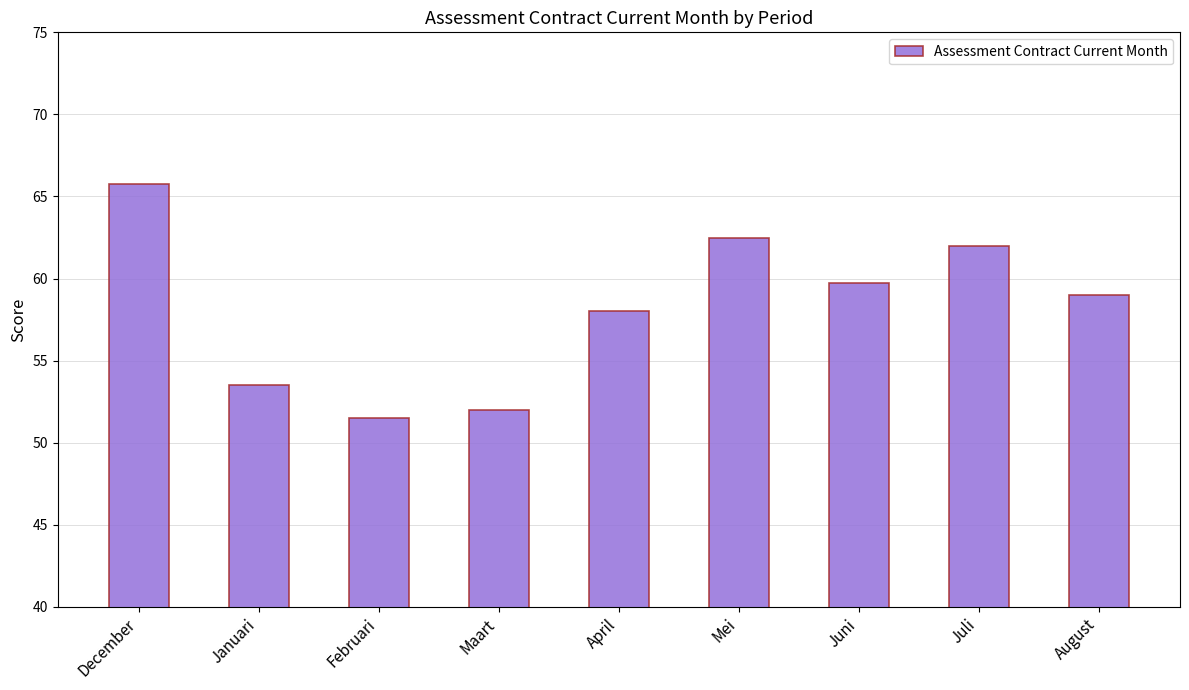

Reading left to right, extract all data points from this chart.

65.8	53.5	51.5	52.0	58.0	62.5	59.8	62.0	59.0